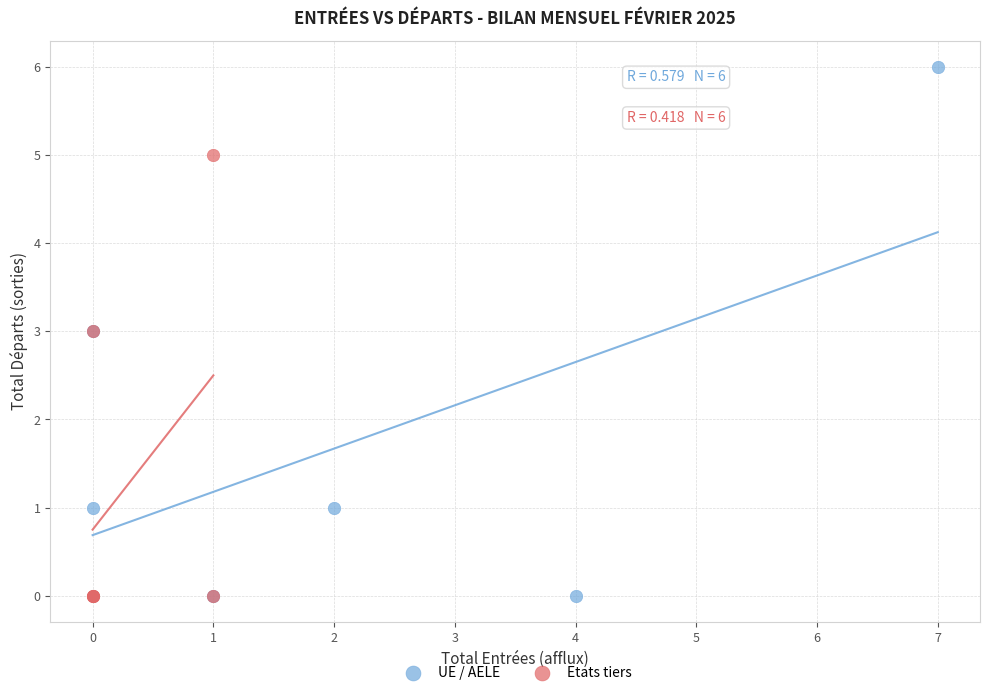

Which series reaches the maximum Y coordinate?

UE / AELE